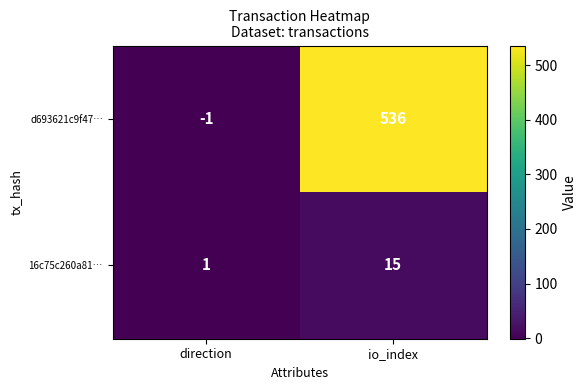

List the series in order of their peak value, highest first.

d693621c9f47…, 16c75c260a81…